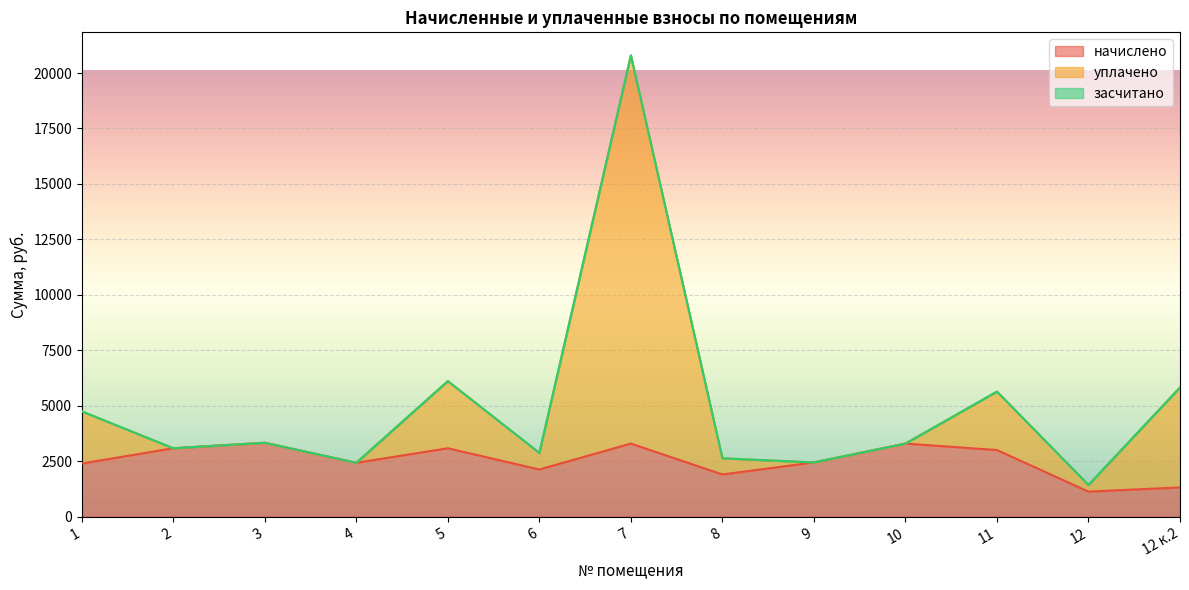

In уплачено, how many points are higher than both neighbors (excluding endpoints)?

4